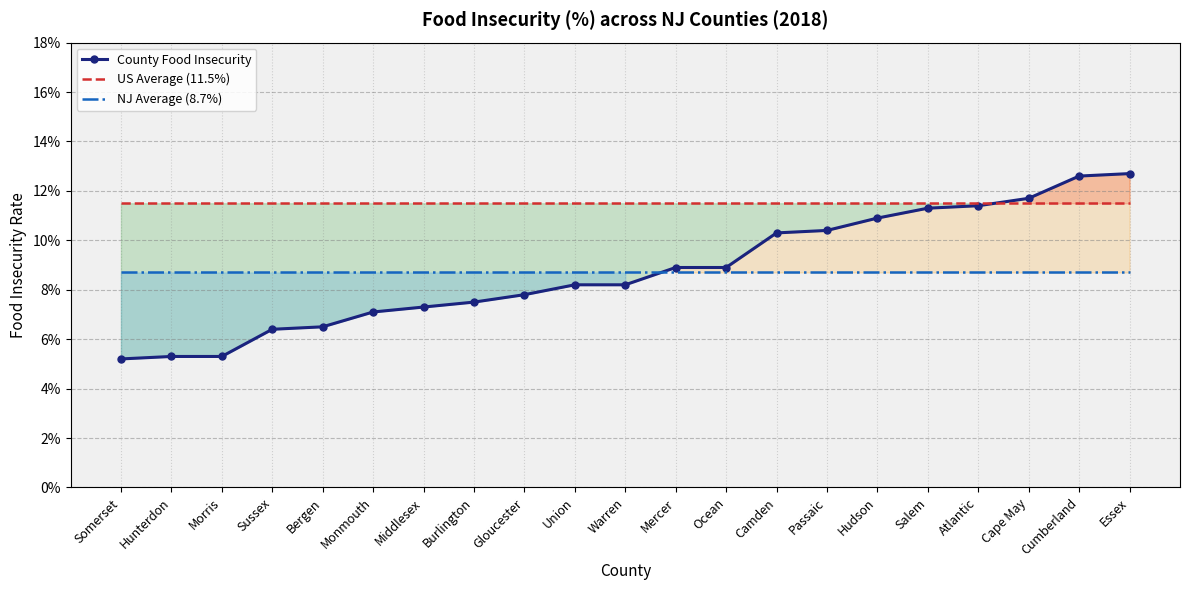

How many lines are shown in the chart?

3